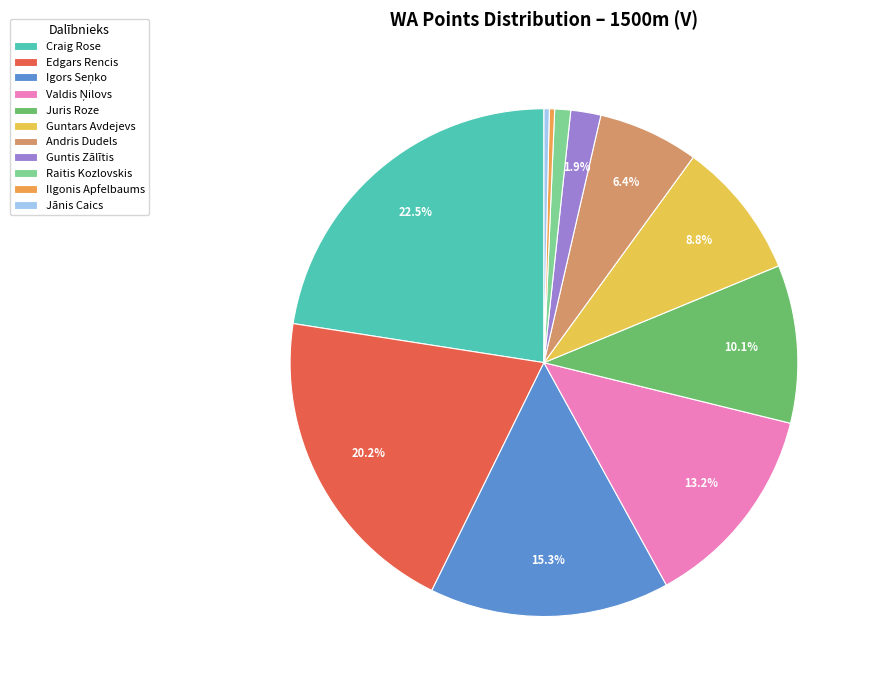

True or false: Raitis Kozlovskis accounts for 1% of the total.

True